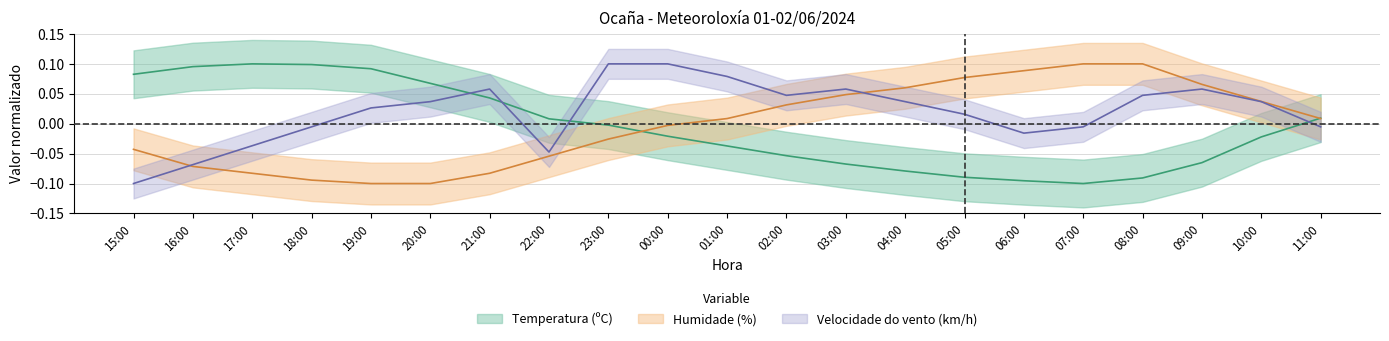

True or false: Humidade (%) has a value of 0.0 at 02:00.

False